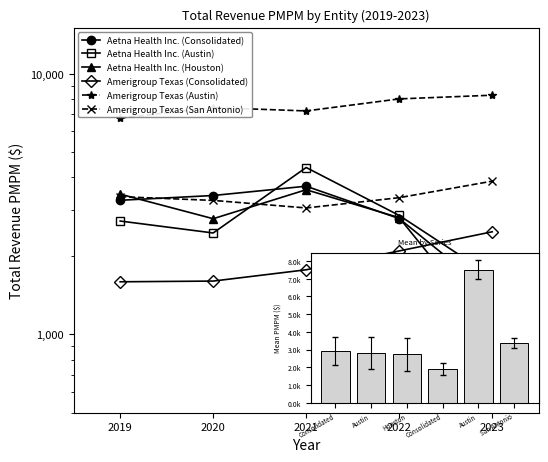

What is the average value of the Amerigroup Texas (Austin) series?

7523.7